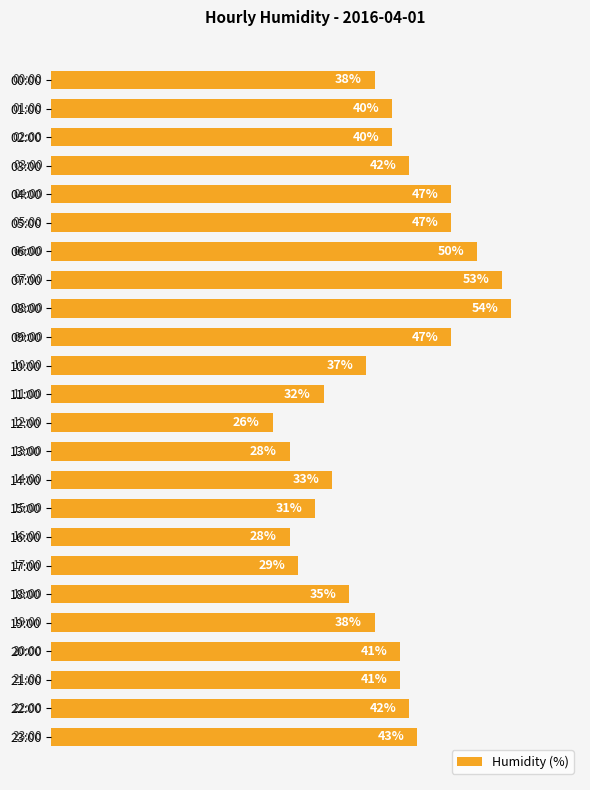

Which has a higher value, 22:00 or 07:00?

07:00